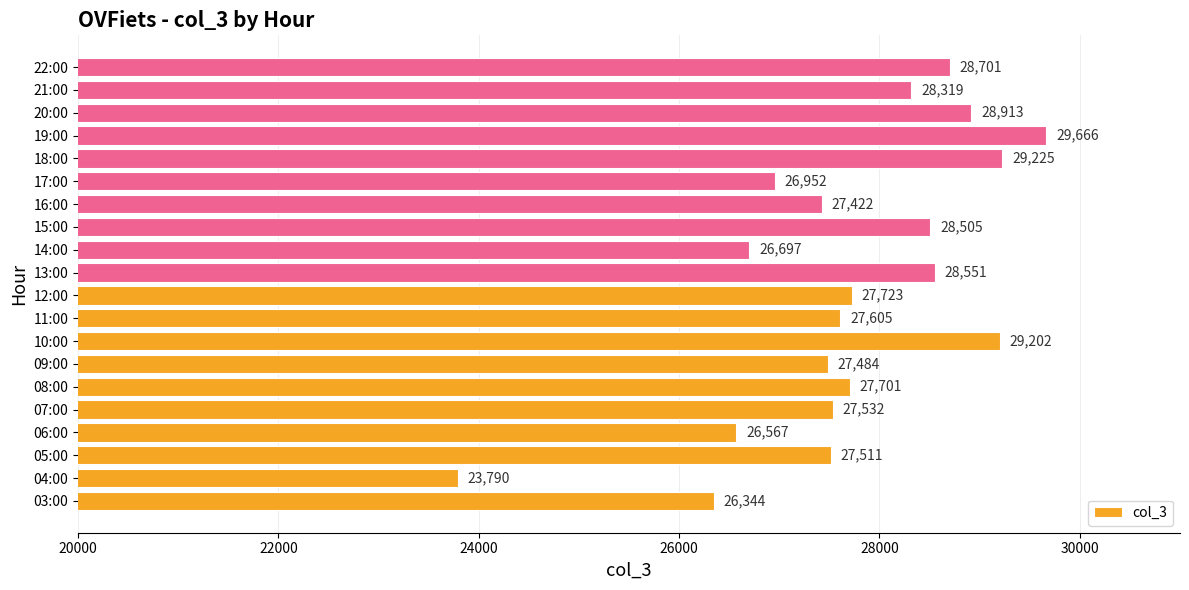

Rank the categories by value from highest to lowest.

19:00, 18:00, 10:00, 20:00, 22:00, 13:00, 15:00, 21:00, 12:00, 08:00, 11:00, 07:00, 05:00, 09:00, 16:00, 17:00, 14:00, 06:00, 03:00, 04:00